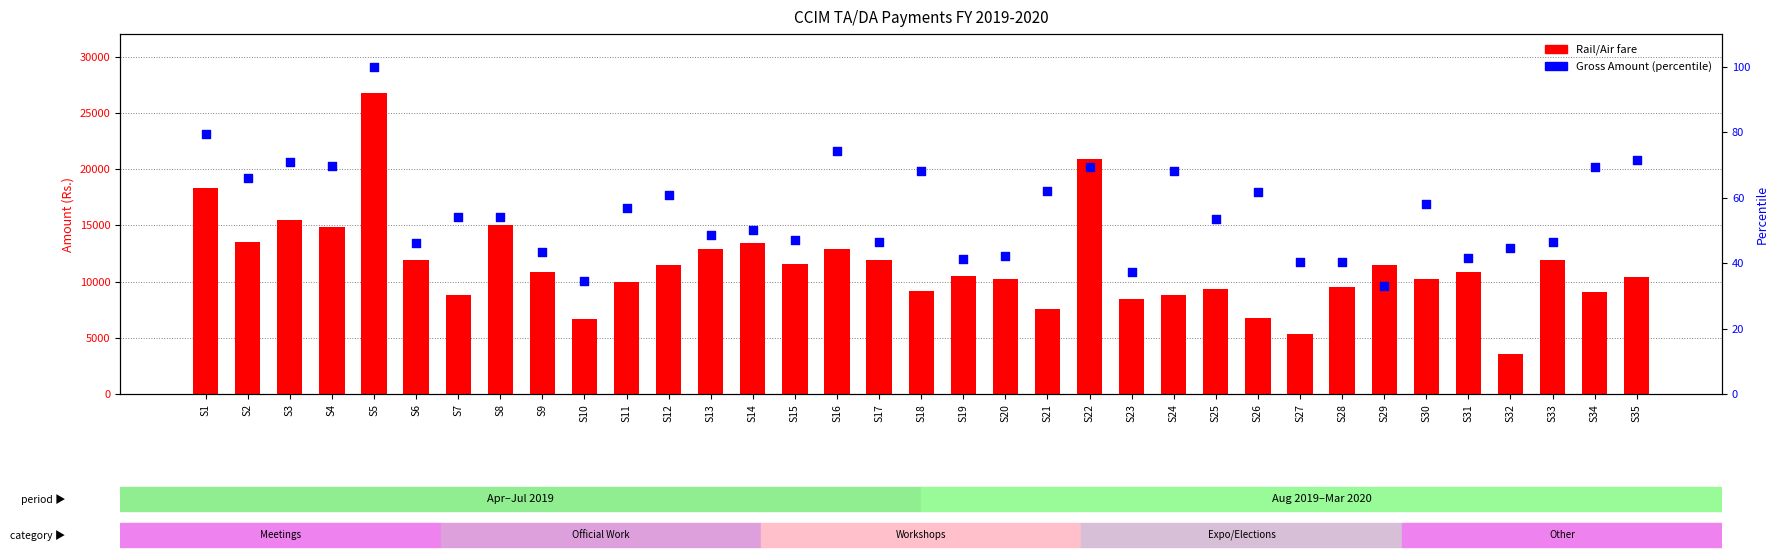

At how many categories does at least one series exceed 24575?

1